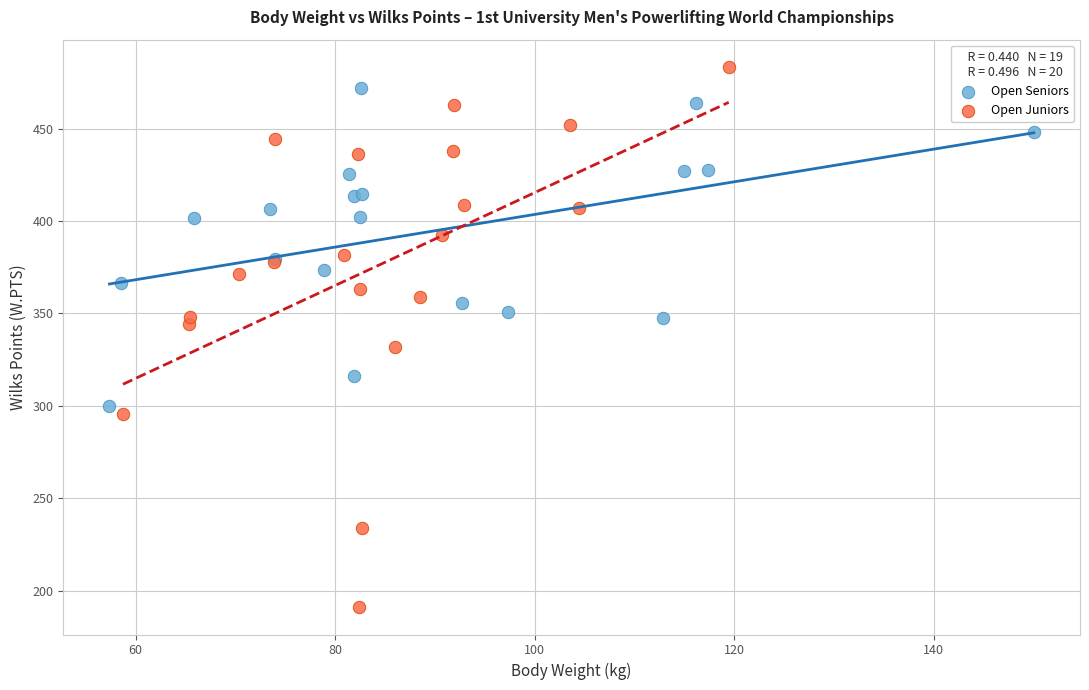

What are all the series names shown in the legend?

Open Seniors, Open Juniors